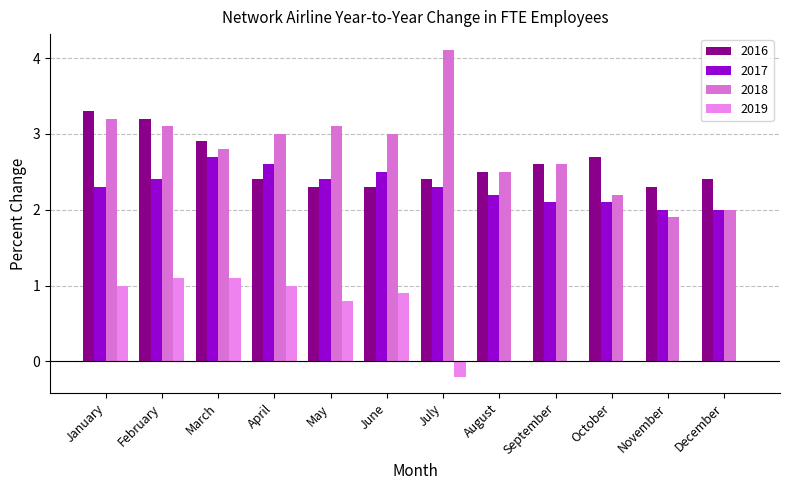

Reading left to right, extract all data points from this chart.

2016: 3.3	3.2	2.9	2.4	2.3	2.3	2.4	2.5	2.6	2.7	2.3	2.4
2017: 2.3	2.4	2.7	2.6	2.4	2.5	2.3	2.2	2.1	2.1	2.0	2.0
2018: 3.2	3.1	2.8	3.0	3.1	3.0	4.1	2.5	2.6	2.2	1.9	2.0
2019: 1.0	1.1	1.1	1.0	0.8	0.9	-0.2	0.0	0.0	0.0	0.0	0.0